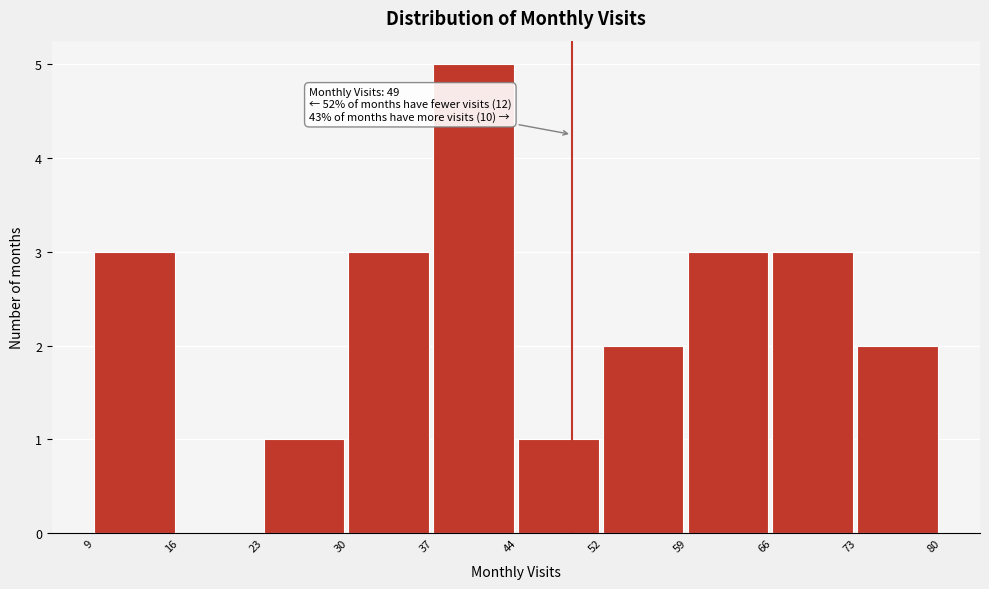

Which range on the x-axis has the tallest bar?

37 to 44